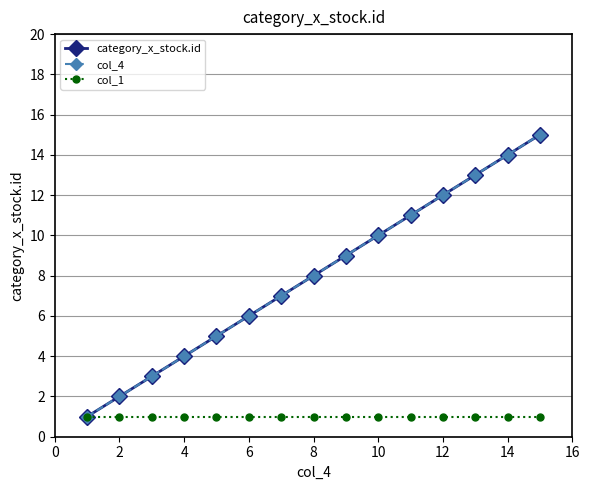

Is this an area chart (filled region under the line)?

No